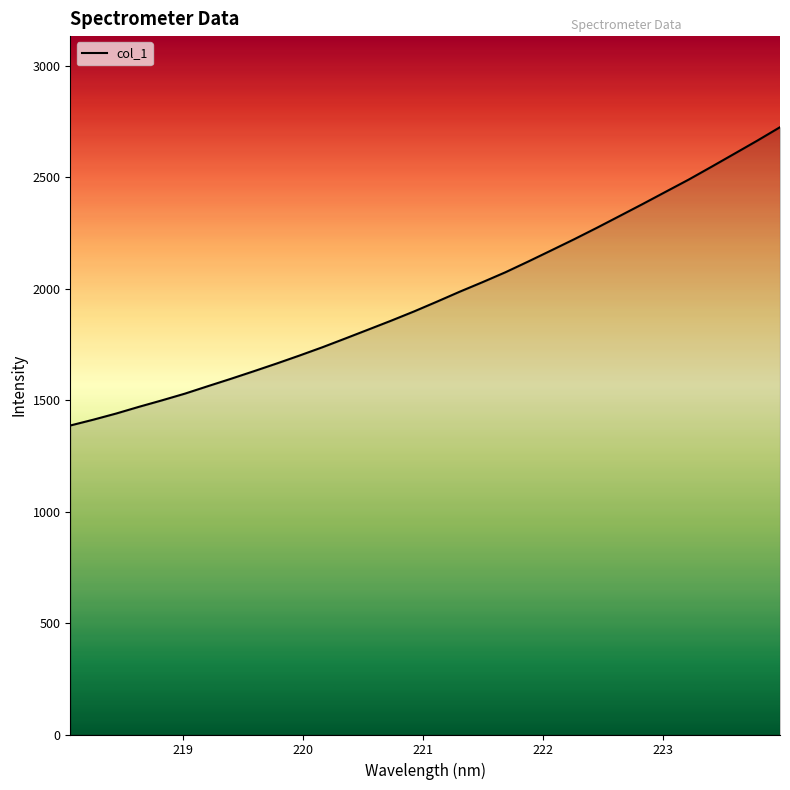

What is the difference between the maximum and minimum values?

1338.1